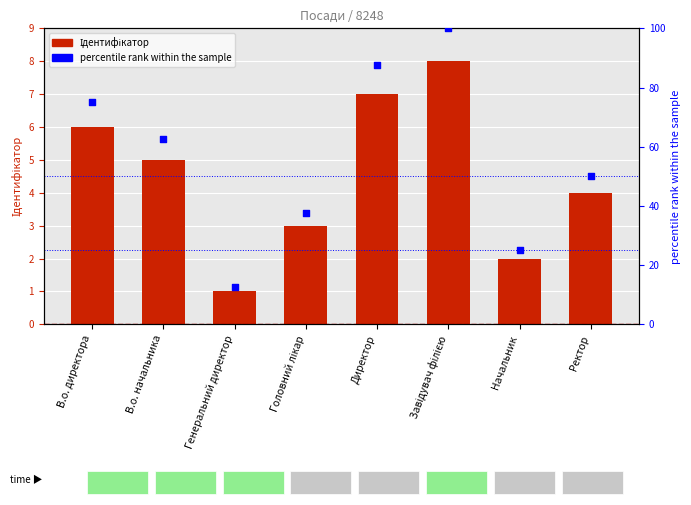

What are all the series names shown in the legend?

Ідентифікатор, percentile rank within the sample